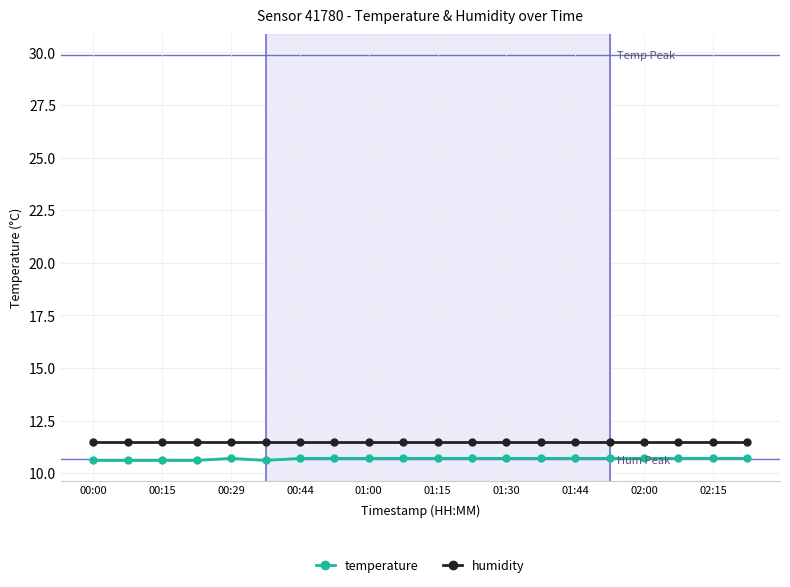

What is the minimum value shown in the chart?

10.6